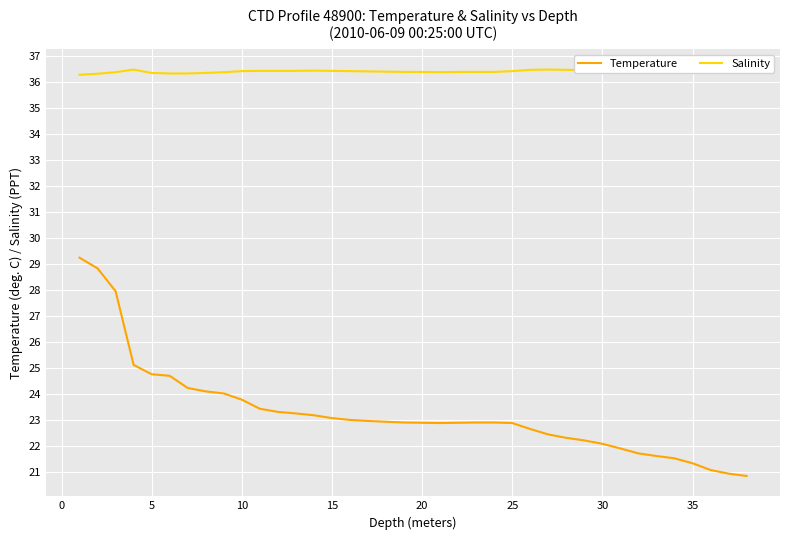

At how many categories does at least one series exceed 26?

38